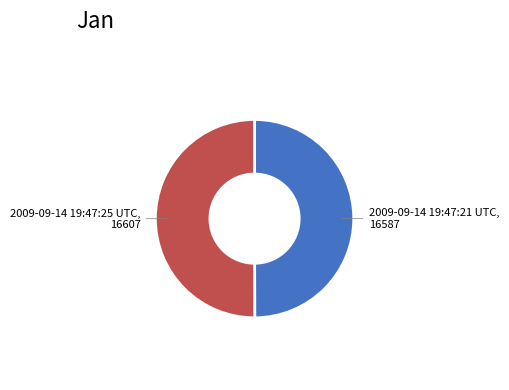

Count the number of slices in the pie.

2